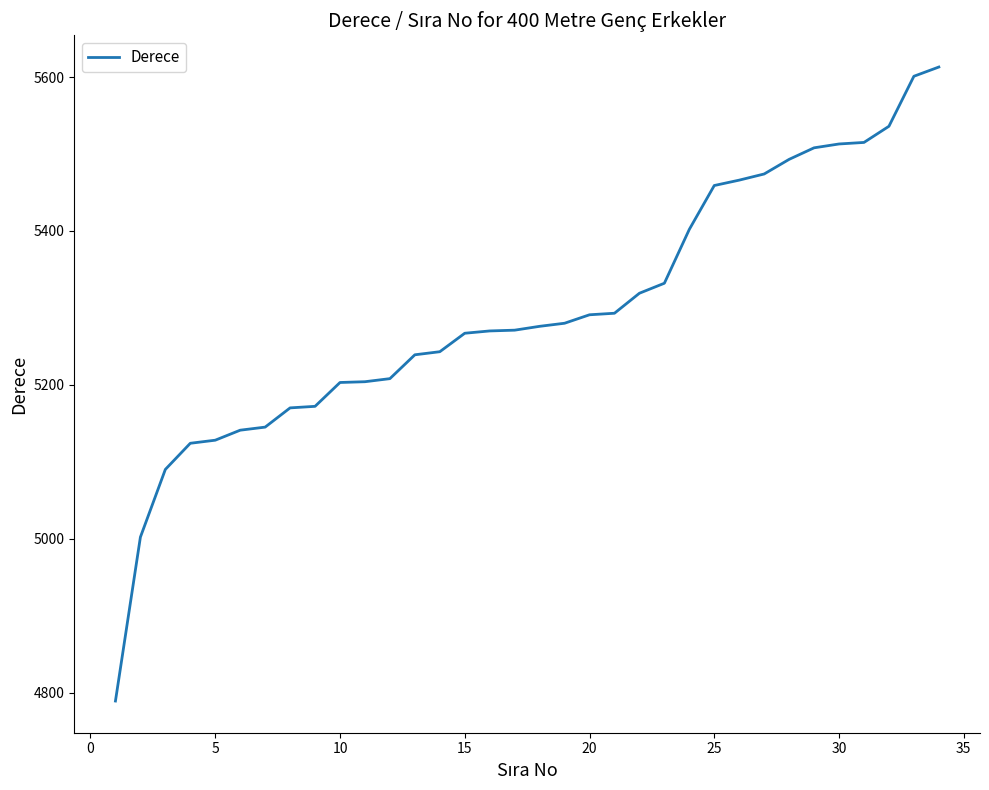

What is the difference between the maximum and minimum values?

824